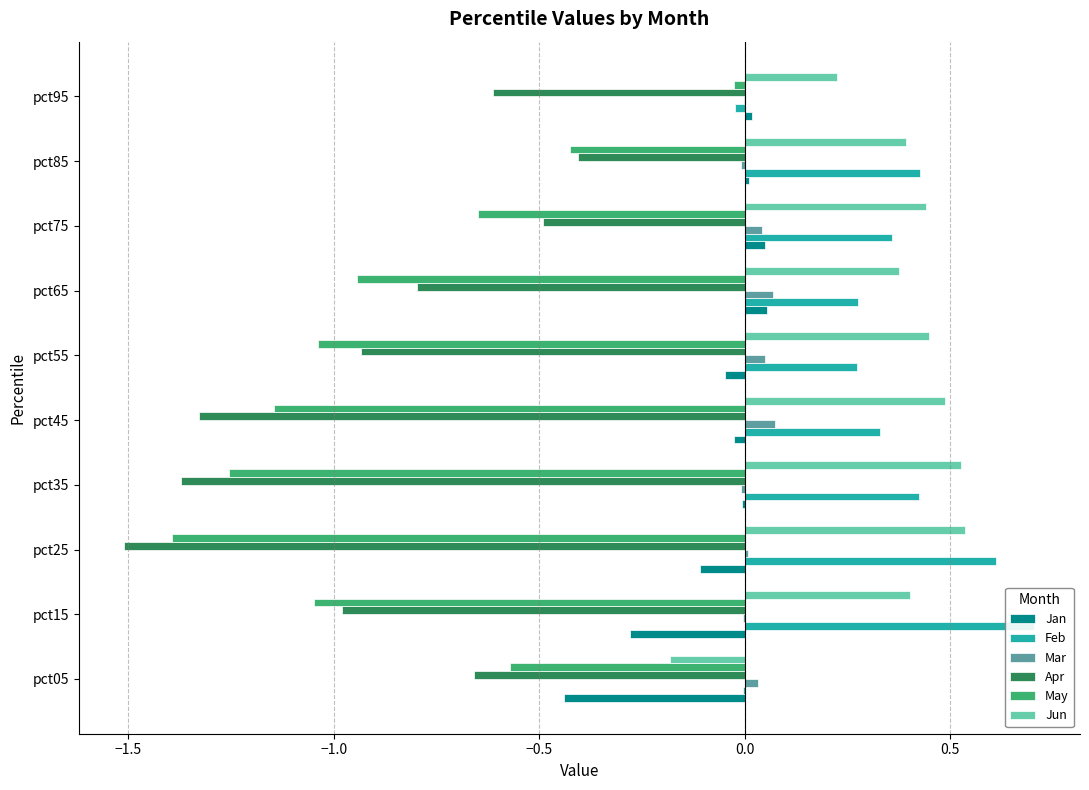

Which series has the largest range (max minus min)?

May